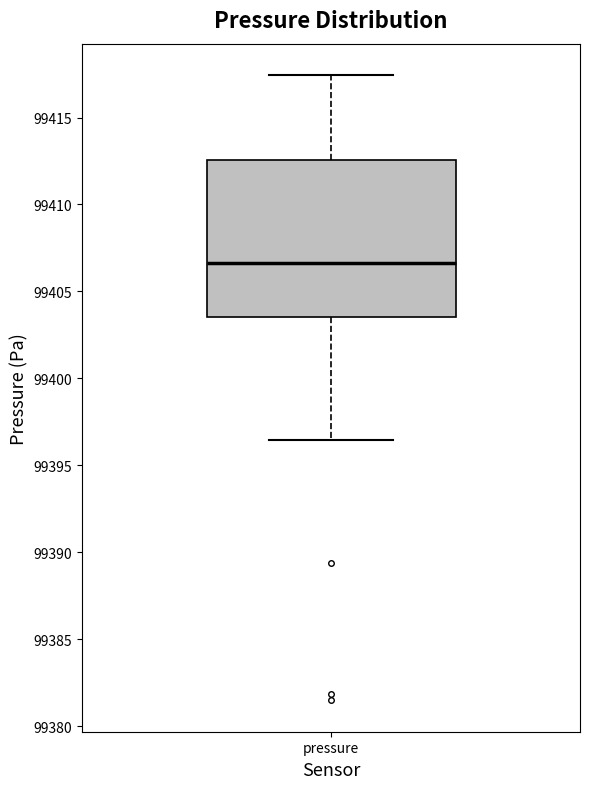

Read this box plot against the y-axis: the position of the median line, the range covered by the box, and the ends of both whiskers. The values are not printed on the chart, so give them approximately, as read against the axis.

median 99406.5, box 99403.5 to 99412.5, whiskers 99396.5 to 99417.5